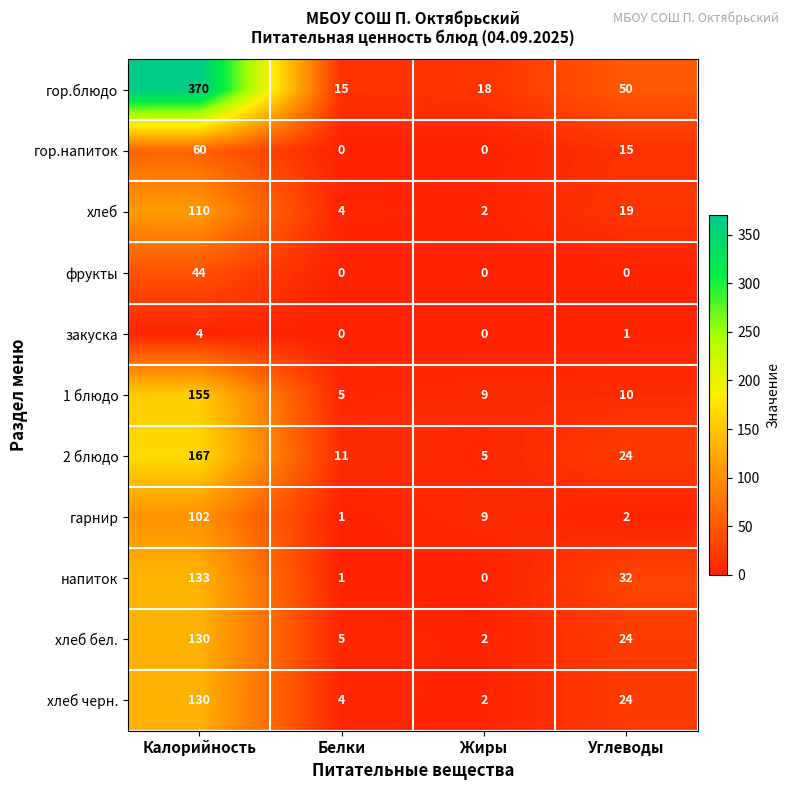

What is the difference between the гор.напиток values at Углеводы and Белки?

15